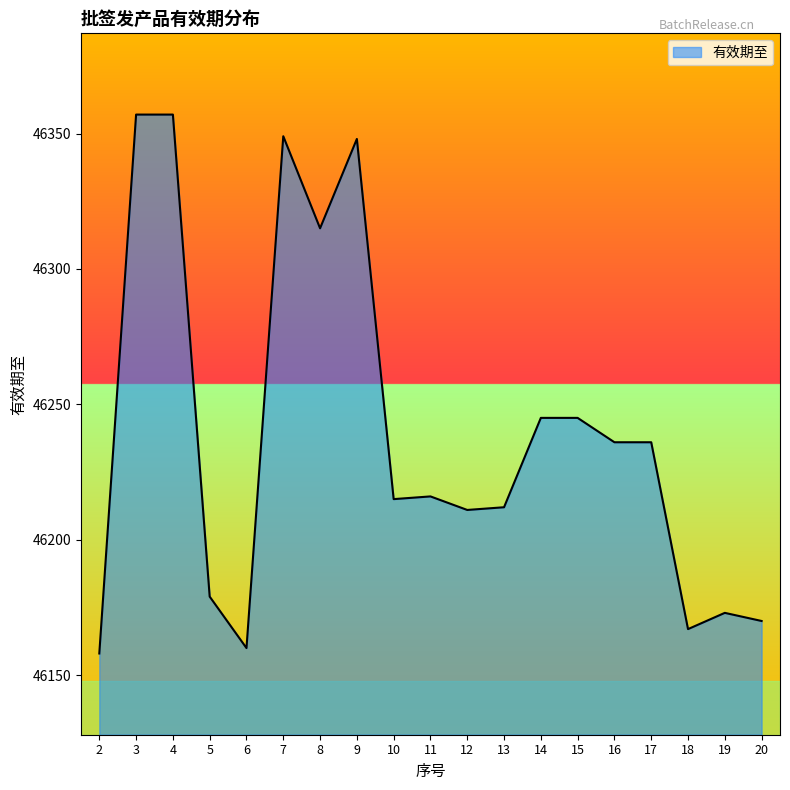

Does the chart have visible grid lines?

No